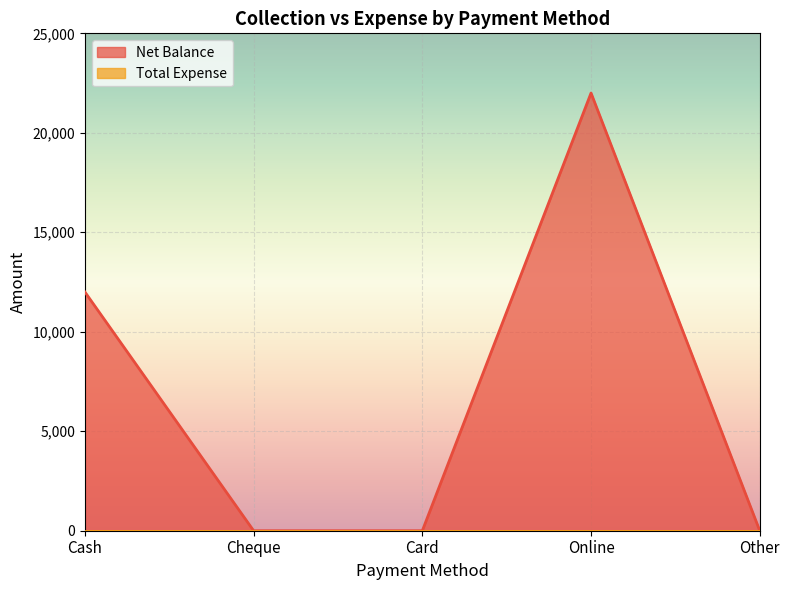

Reading left to right, extract all data points from this chart.

12000	0	0	22000	0